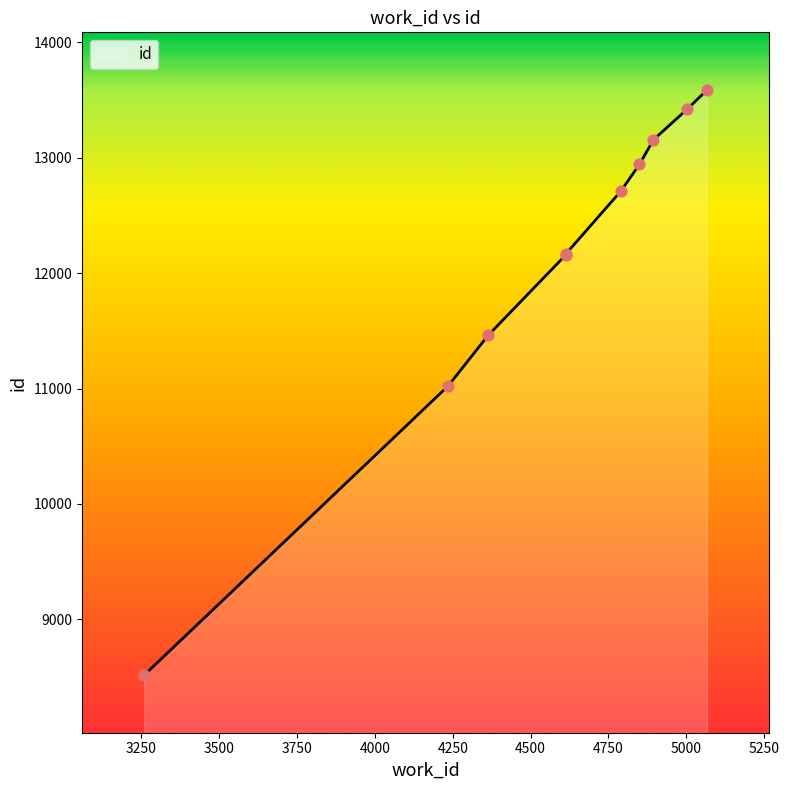

Which has a higher value, 4850 or 4235?

4850